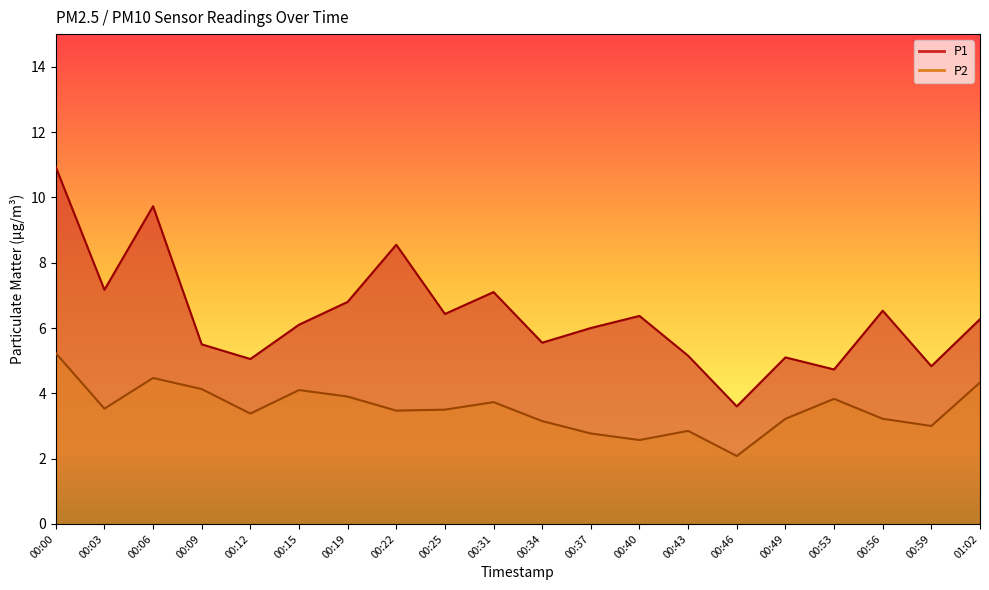

The value of P1 at 00:31 is 4.1. True or false?

False